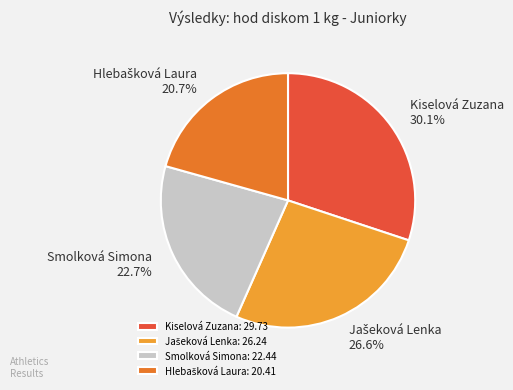

How many slices are in this pie chart?

4